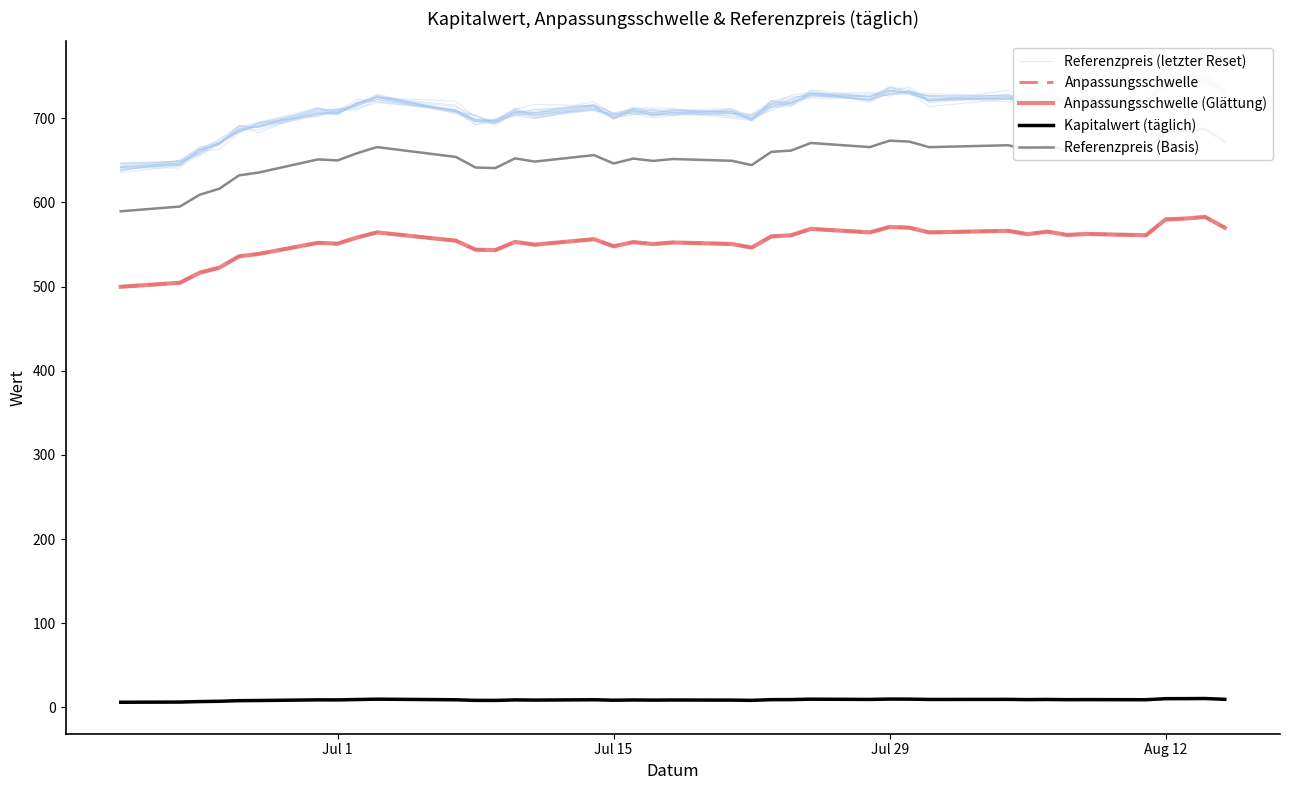

What are all the series names shown in the legend?

Referenzpreis (letzter Reset), Anpassungsschwelle, Anpassungsschwelle (Glättung), Kapitalwert (täglich), Referenzpreis (Basis)